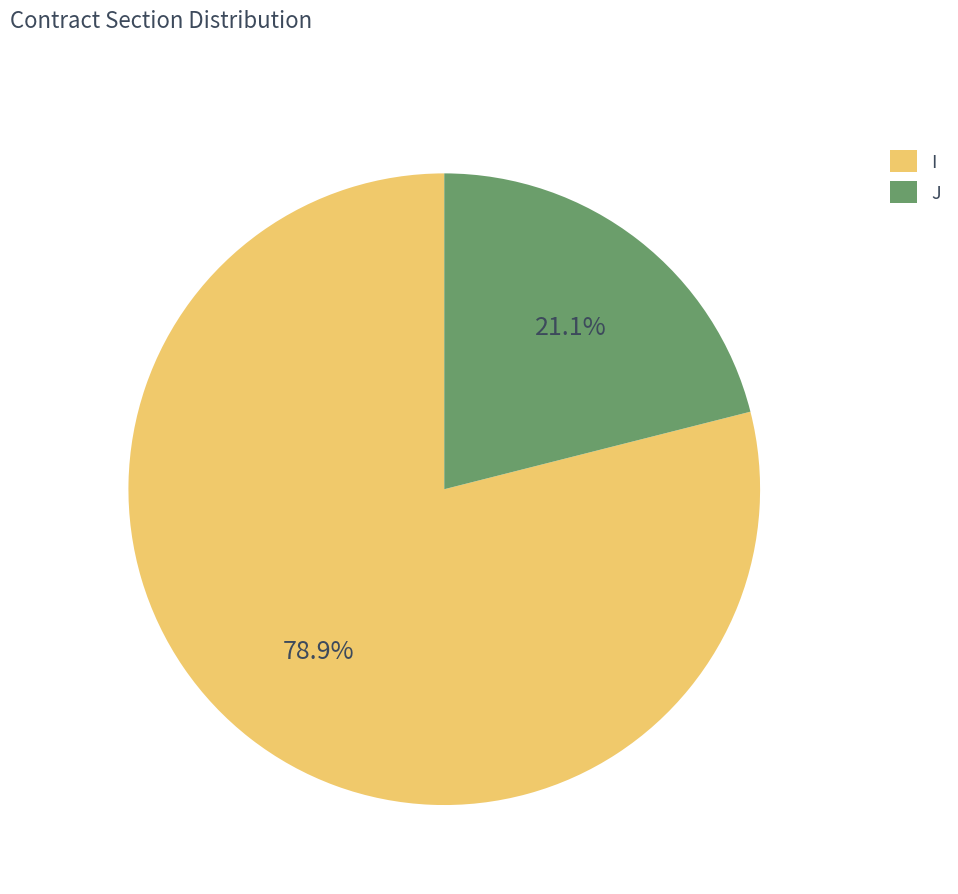

Is it true that I is 79% of the pie?

True